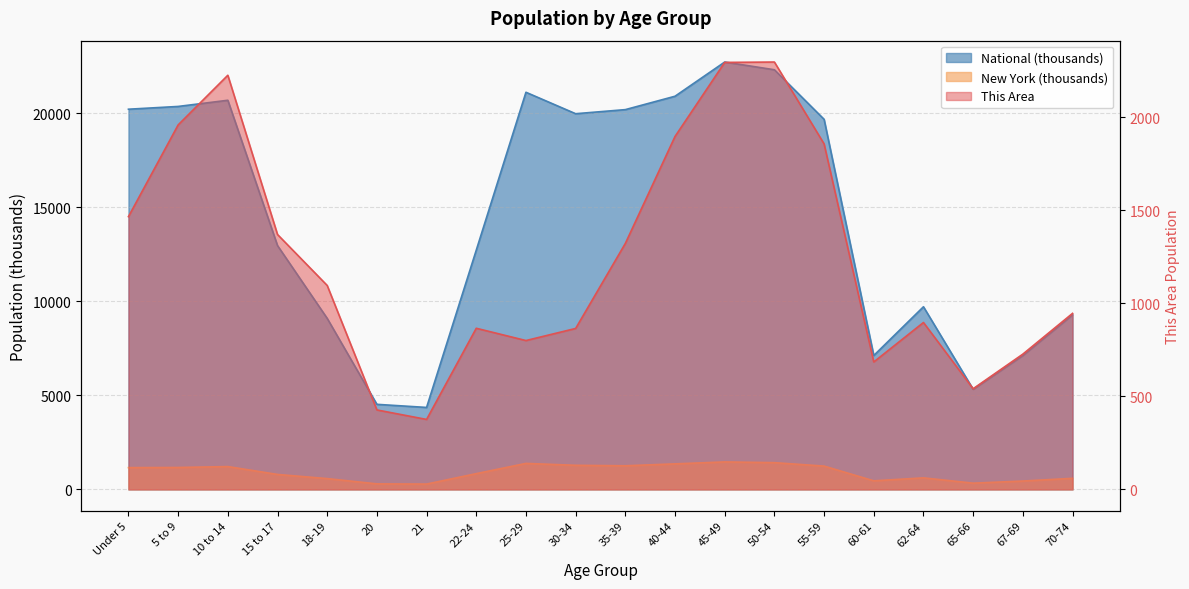

True or false: New York and National intersect in this chart.

False